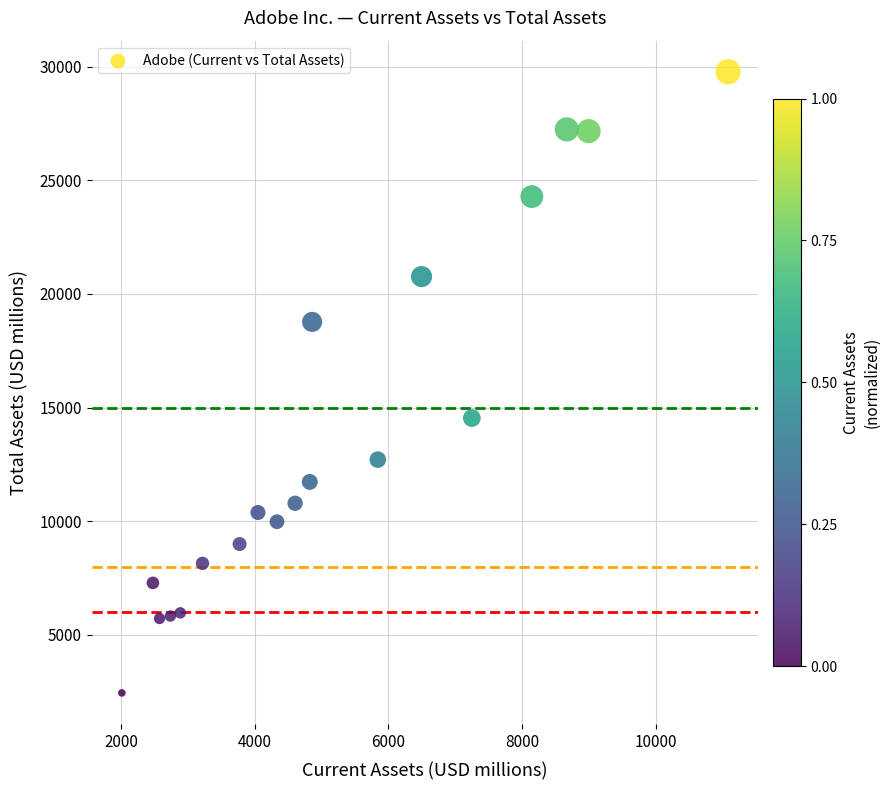

What Y value in the scatter plot is closest to 16109?

14536